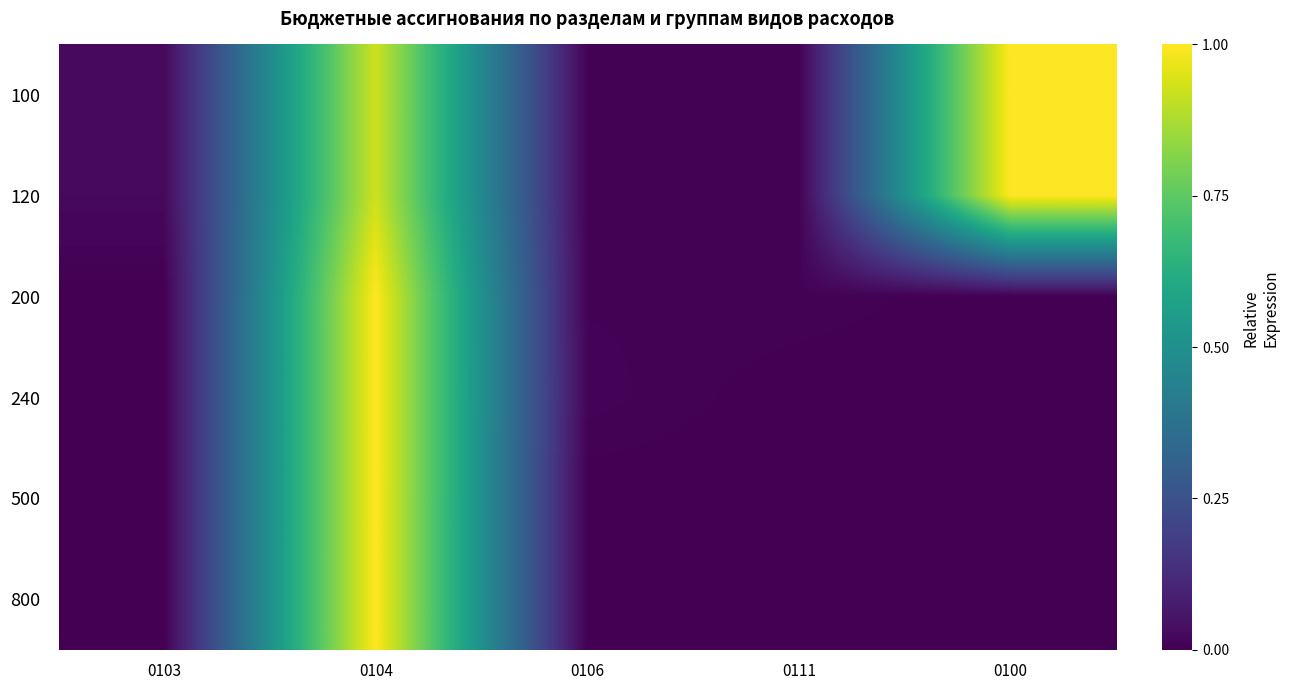

At 0104, list the series in order from largest to smallest.

200, 240, 500, 800, 100, 120